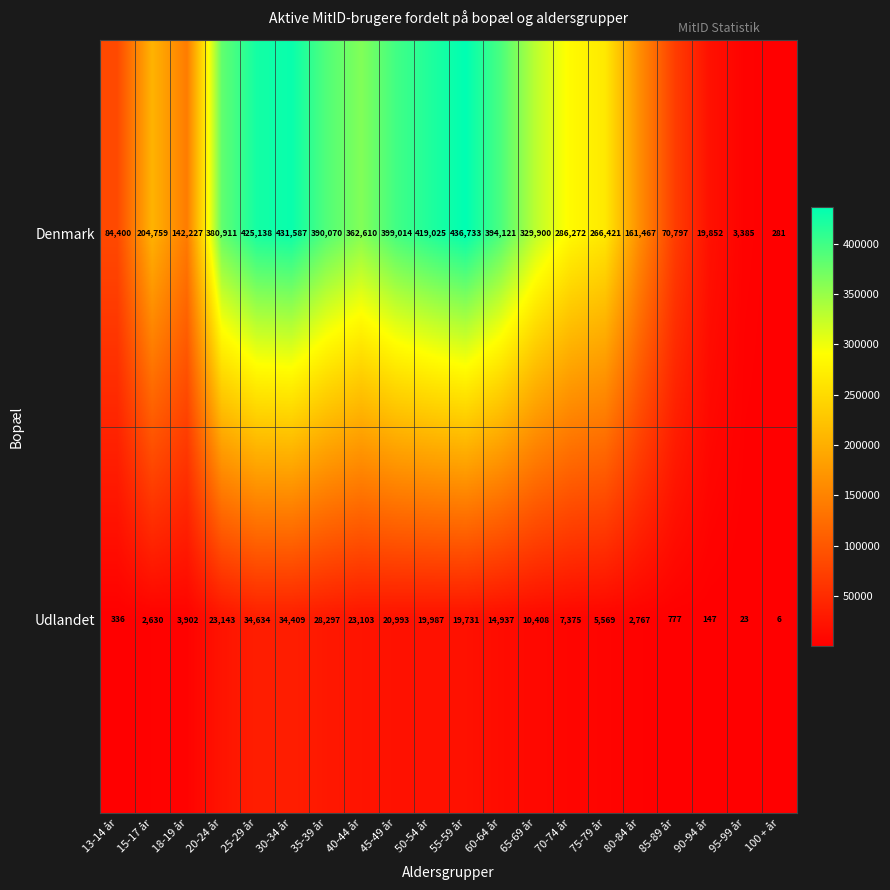

How many distinct data groups are displayed?

2